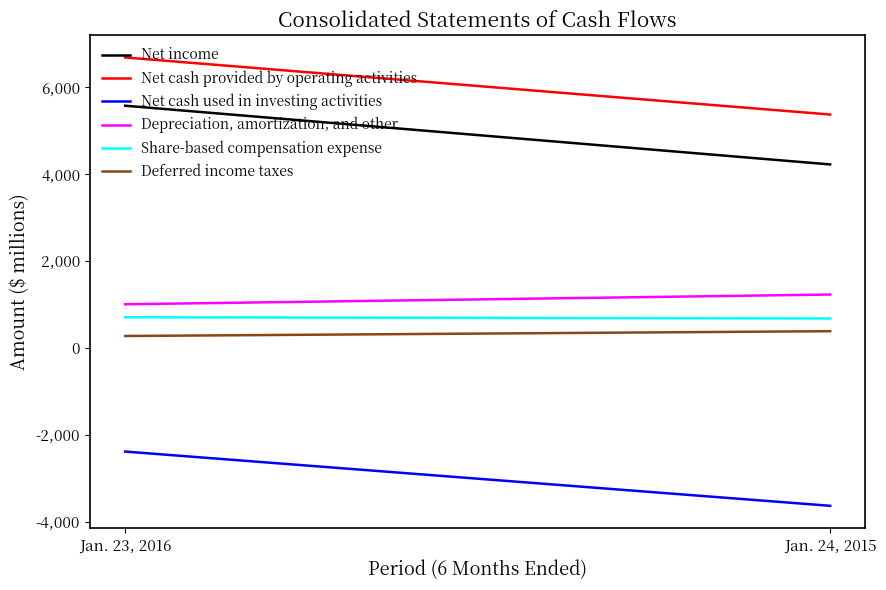

How many values in the Share-based compensation expense series are below 706?

1